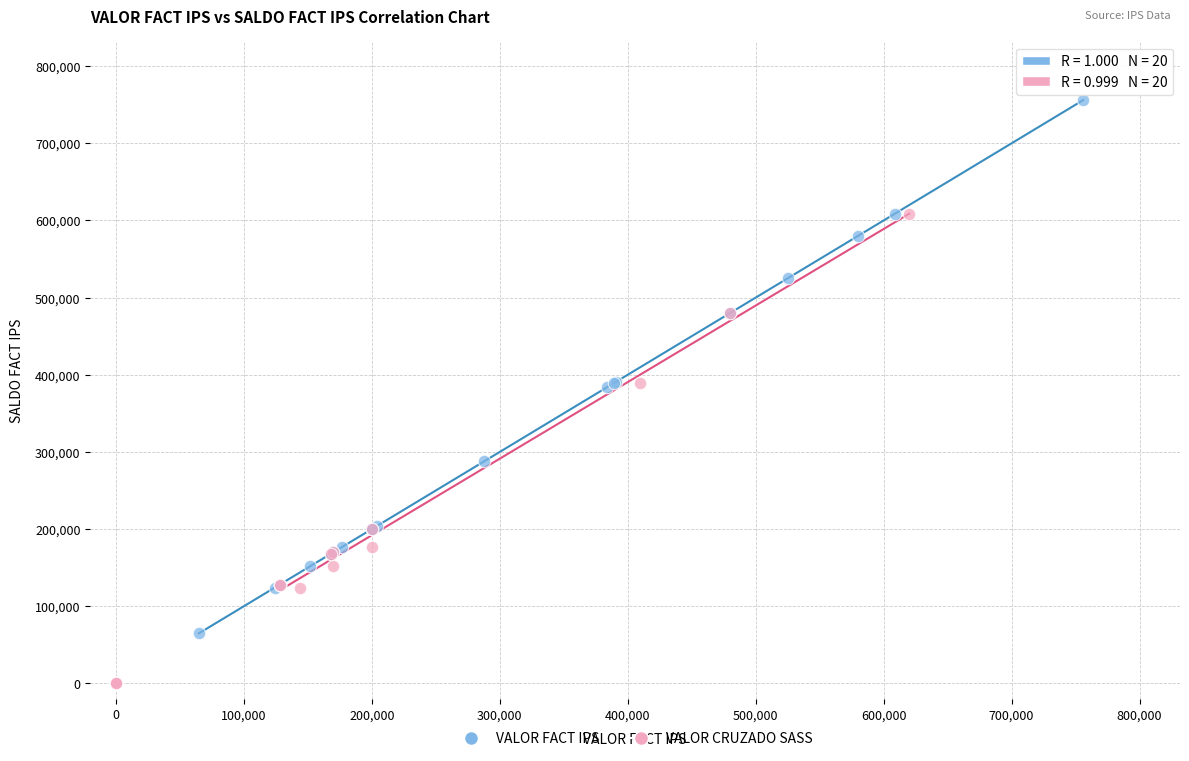

Which series contains the lowest Y value?

VALOR CRUZADO SASS